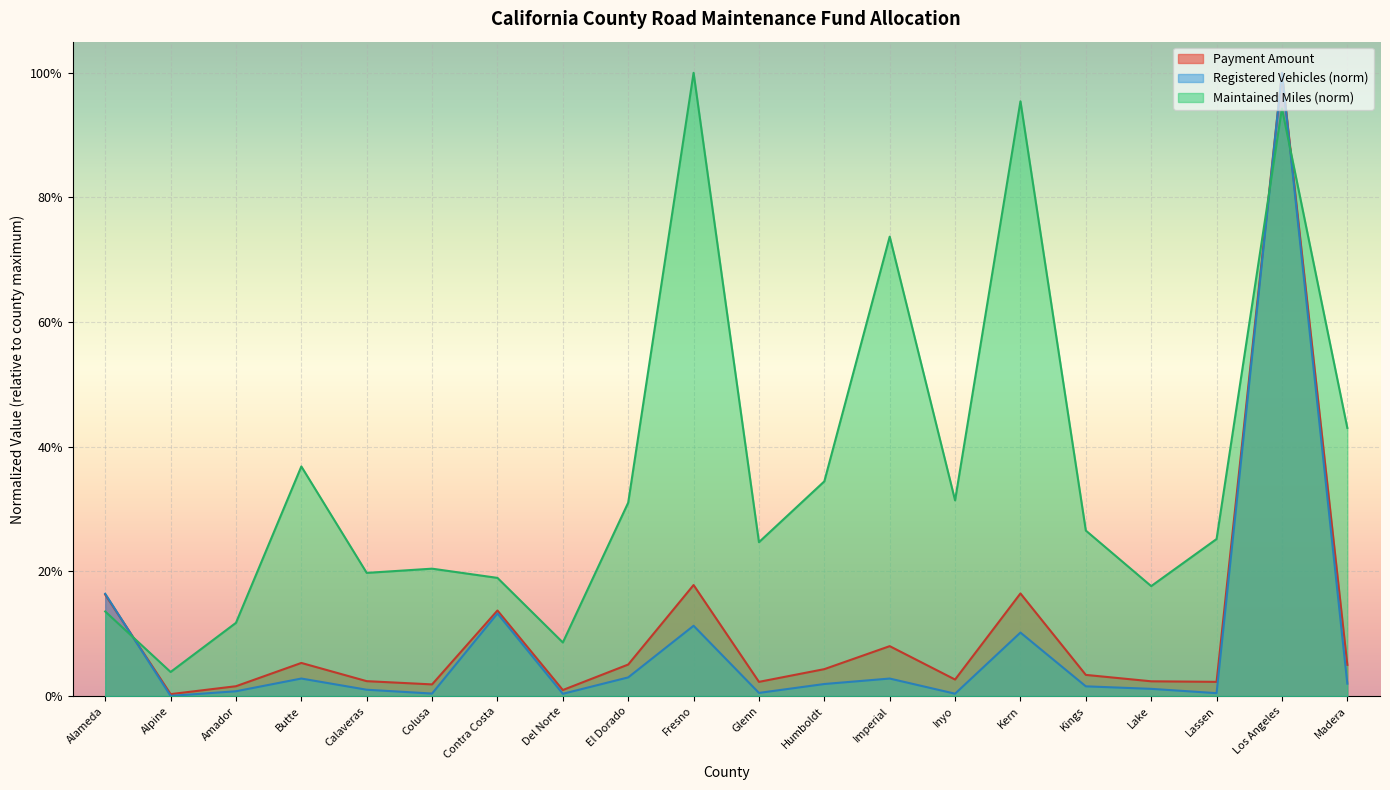

How many categories are shown in the chart?

20